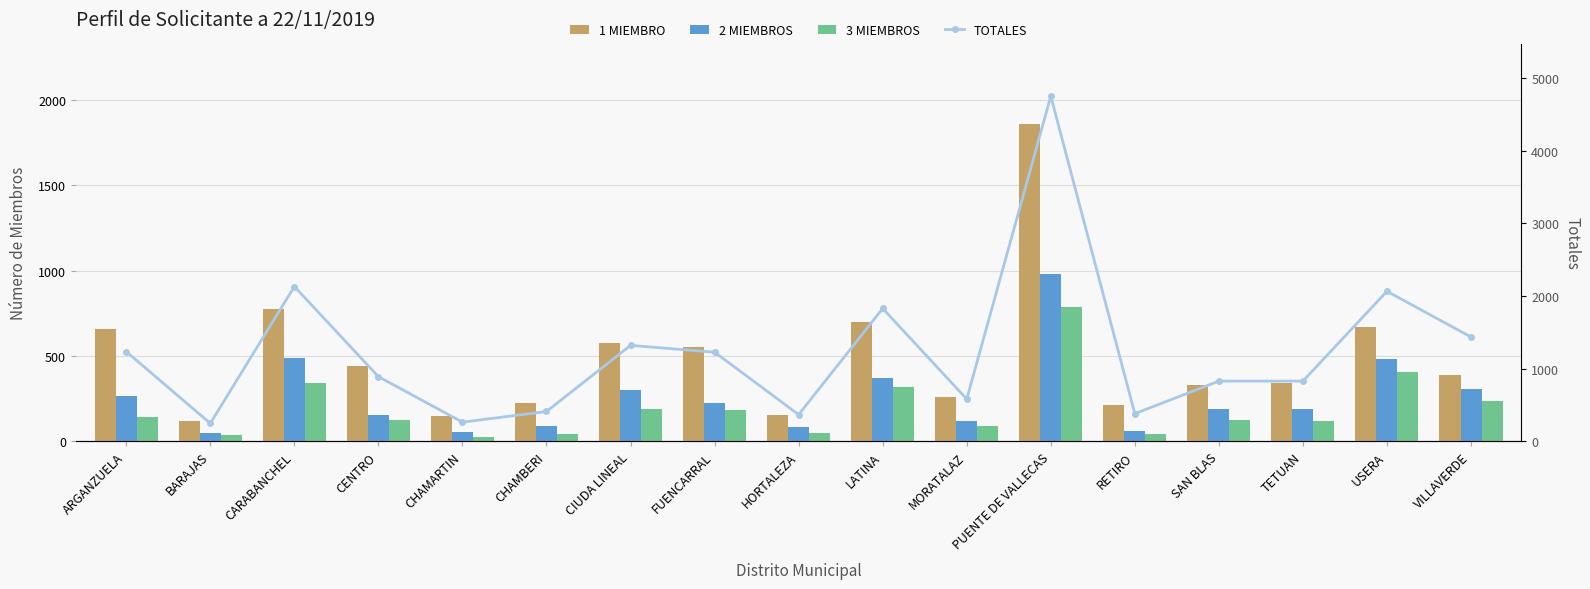

What is the value of the TOTALES bar at the 7th from the left?

1319